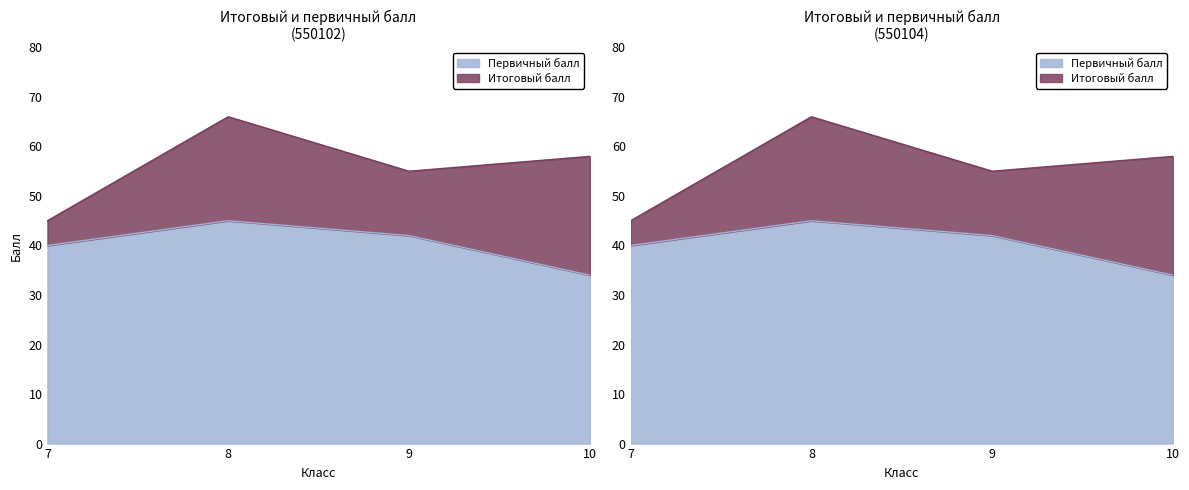

True or false: Первичный балл and Итоговый балл cross at least once.

False